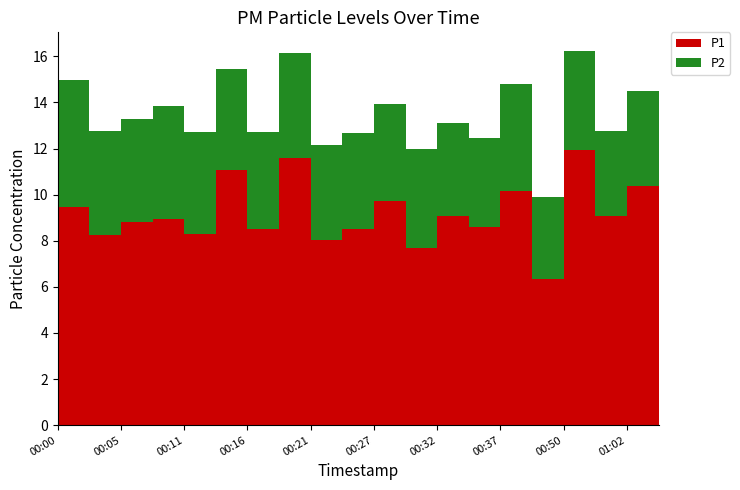

Reading right to left, what are all the values shown in this chart?

P1: 8.3	10.4	9.1	11.9	6.3	10.2	8.6	9.1	7.7	9.7	8.5	8.1	11.6	8.5	11.1	8.3	8.9	8.8	8.2	9.5
P2: 3.4	4.1	3.7	4.3	3.5	4.7	3.9	4.0	4.3	4.2	4.2	4.1	4.5	4.2	4.4	4.4	4.9	4.5	4.5	5.5